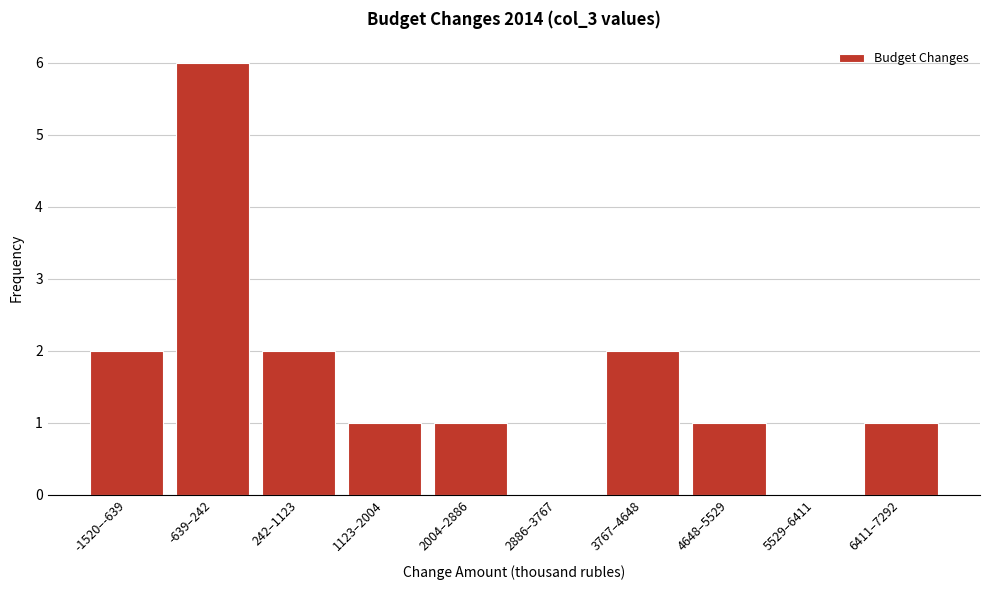

Reading left to right, what are all the values shown in this chart?

-1520–-639=2	-639–242=6	242–1123=2	1123–2004=1	2004–2886=1	2886–3767=0	3767–4648=2	4648–5529=1	5529–6411=0	6411–7292=1